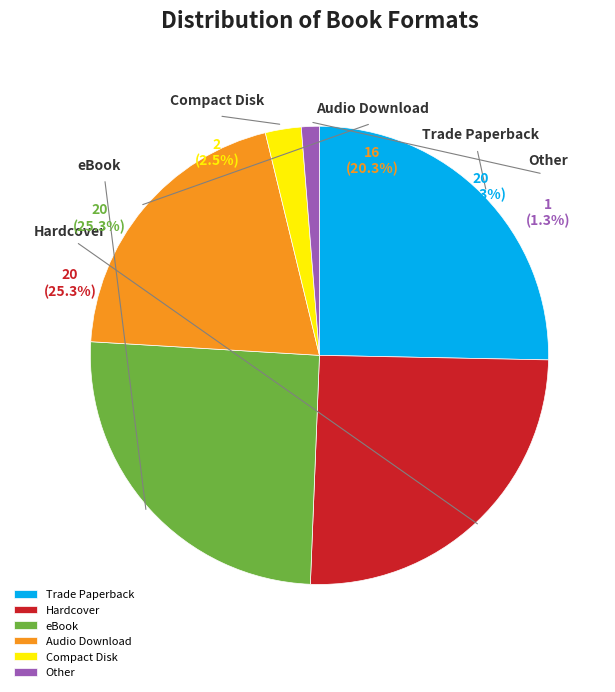

To the nearest percent, what percentage of the pie is Other?

1%